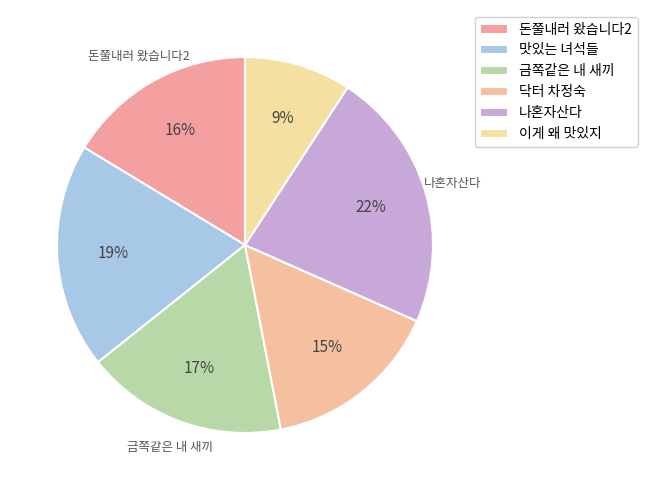

Combined, do 이게 왜 맛있지 and 나혼자산다 account for over 50%?

No